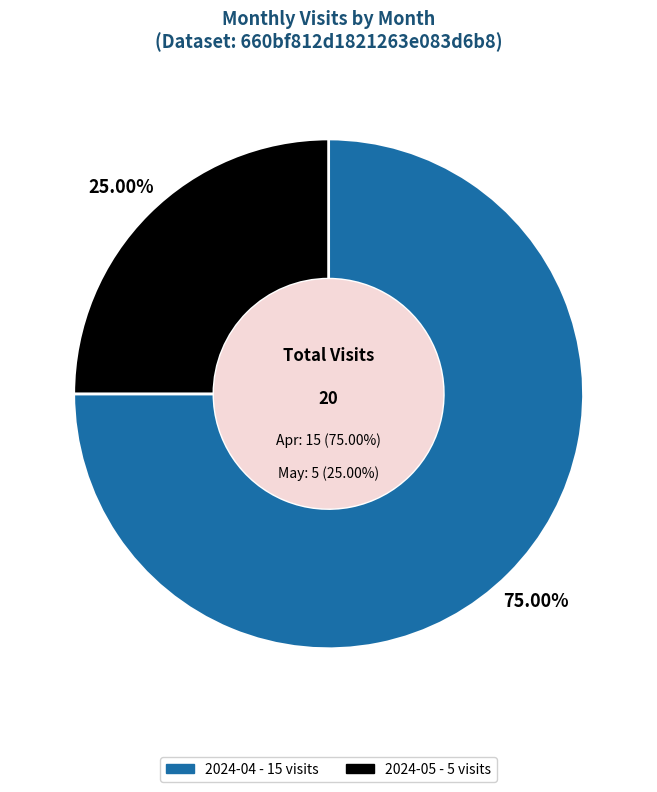

To the nearest percent, what is the difference between the 2024-04 and 2024-05 slice percentages?

50%